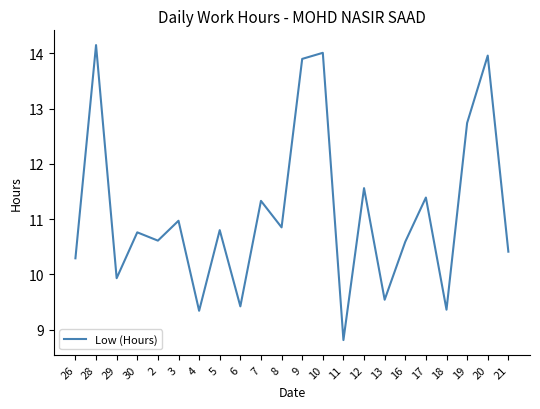

Which label corresponds to the largest value in the chart?

28